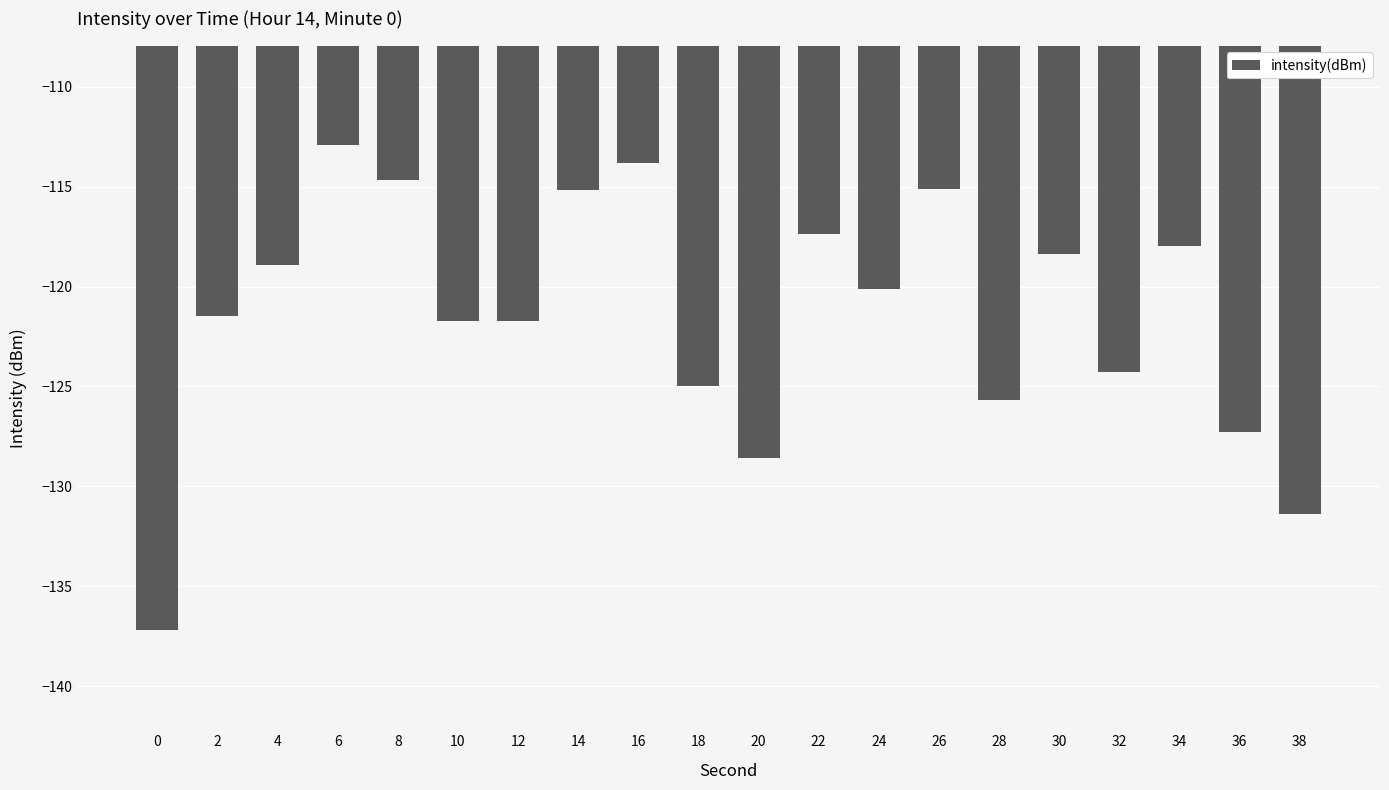

What is the value of the 11th bar from the left?

-128.6